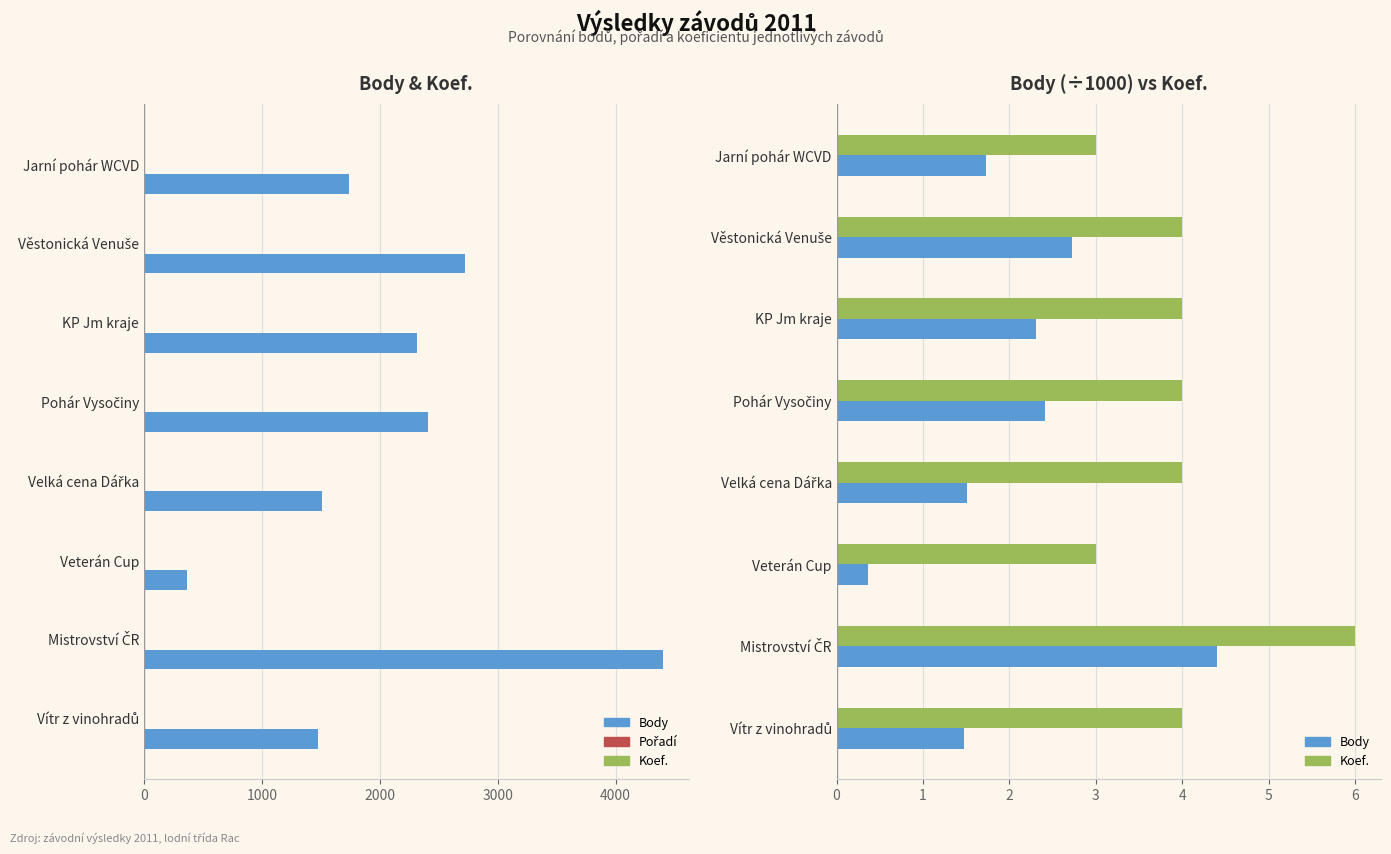

What is the greatest value displayed?

4398.0